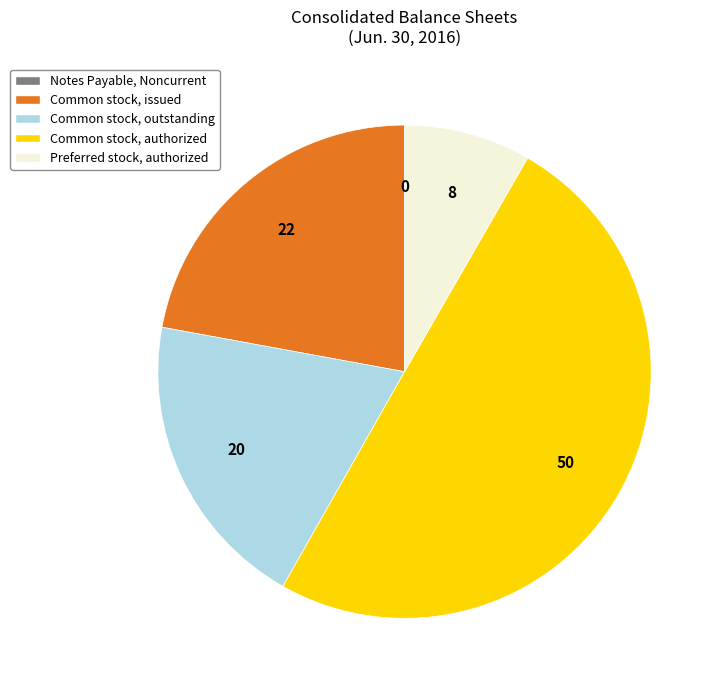

Which has a higher value, Common stock, outstanding or Preferred stock, authorized?

Common stock, outstanding